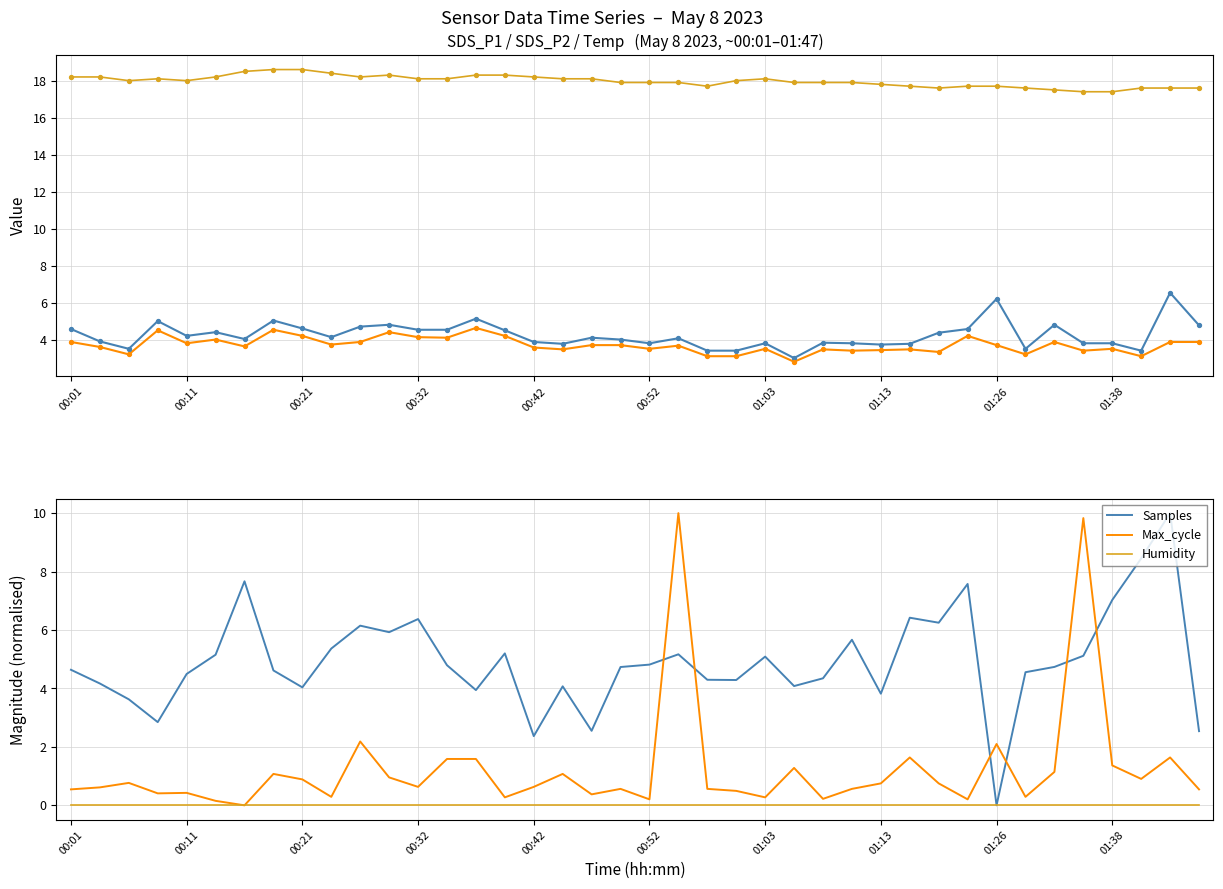

Which series has the largest Y range (max minus min)?

Samples